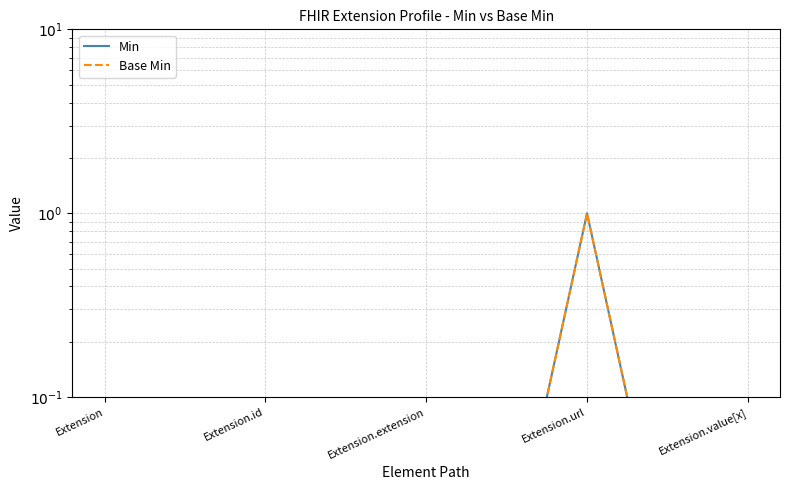

How many lines are shown in the chart?

2